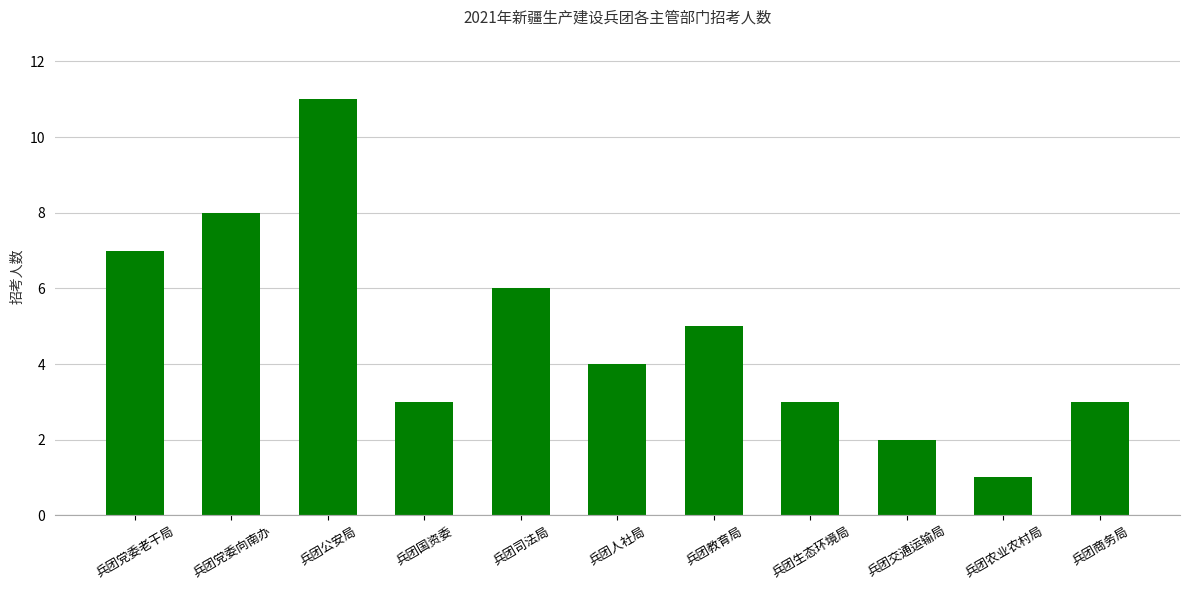

What is the change in value from 兵团国资委 to 兵团人社局?

+1